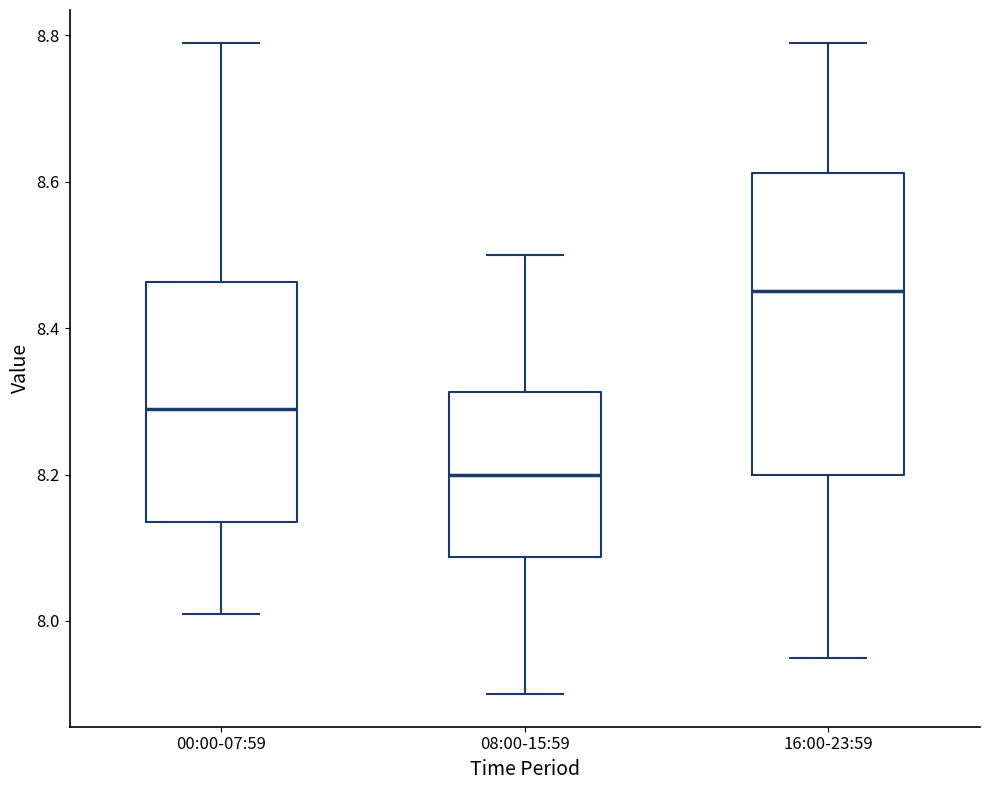

Where is the lower edge of the box for 08:00-15:59 on the y-axis? The values are not printed on the chart, so give them approximately, as read against the axis.

8.08